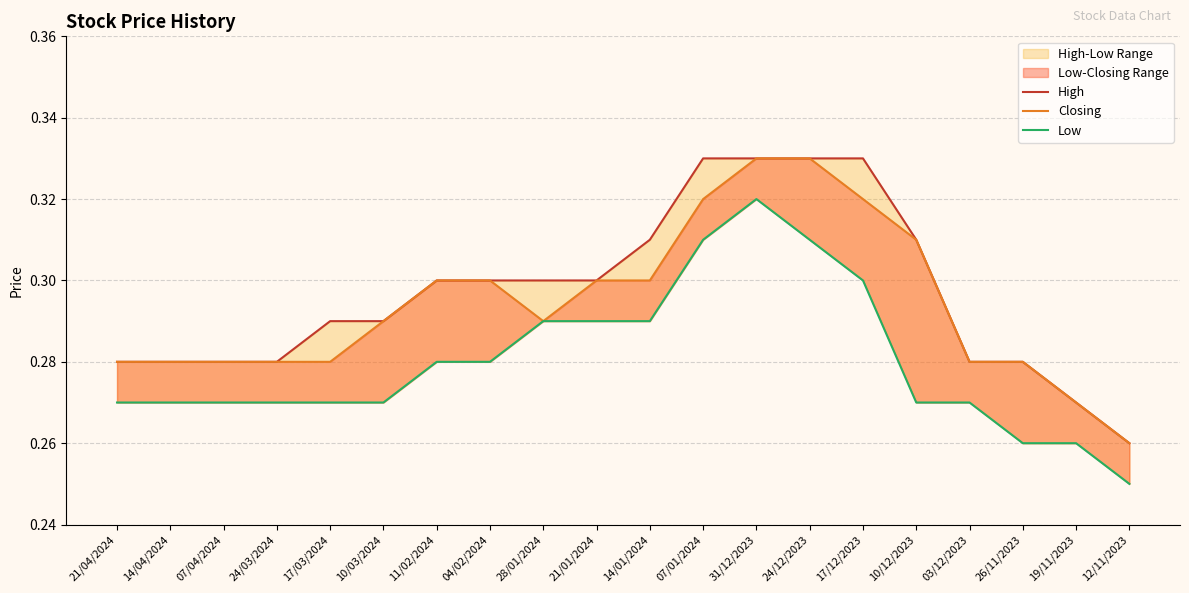

Is it true that Closing equals 0.5 at 17/12/2023?

False